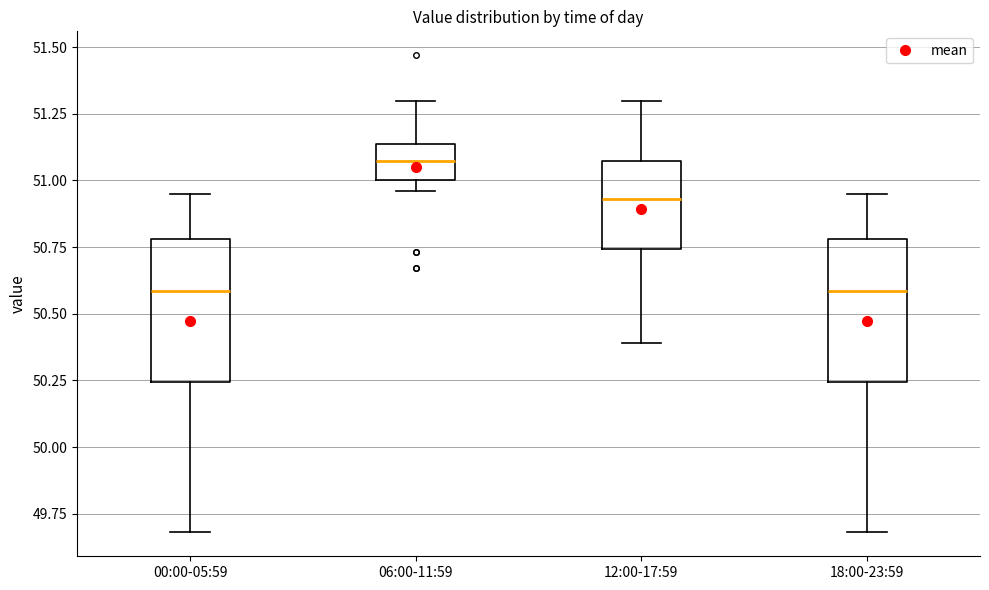

Where is the lower edge of the box for 12:00-17:59 on the y-axis? The values are not printed on the chart, so give them approximately, as read against the axis.

50.75